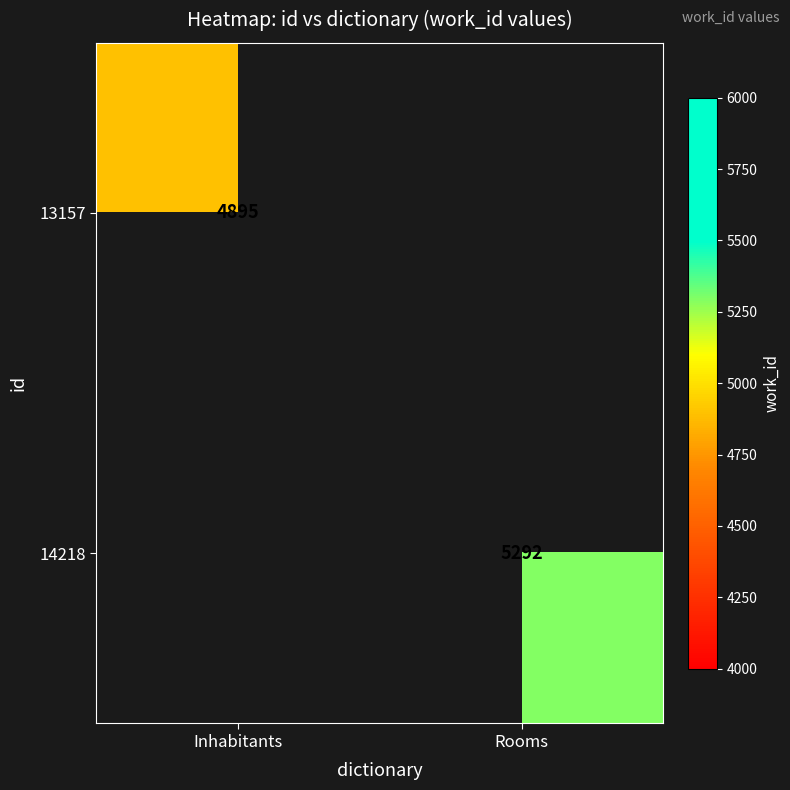

Is it true that 13157 equals 4895 at Inhabitants?

True